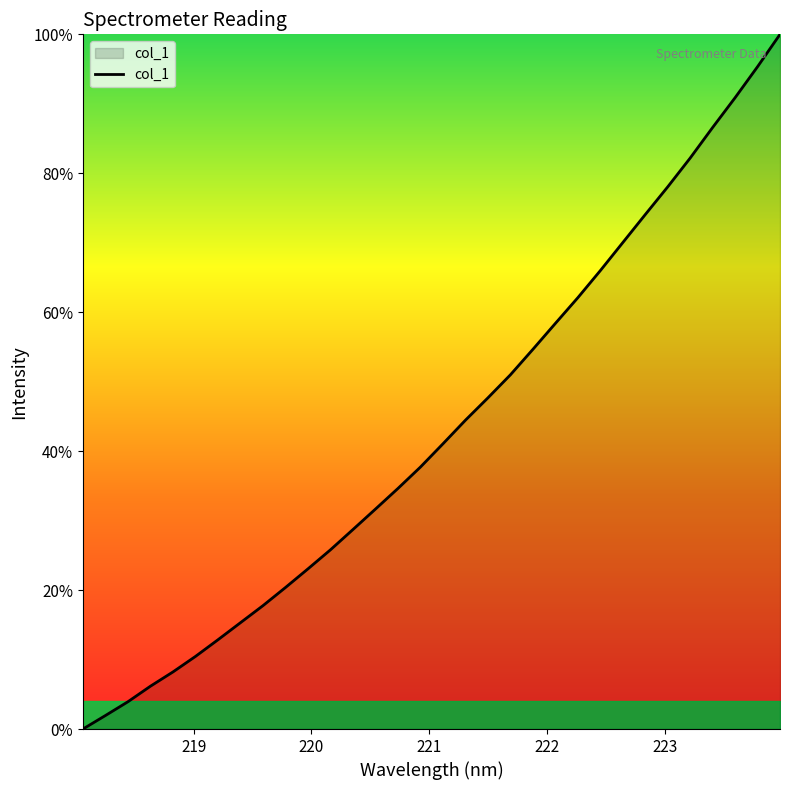

What is the difference between the second highest and second lowest values?

93.4